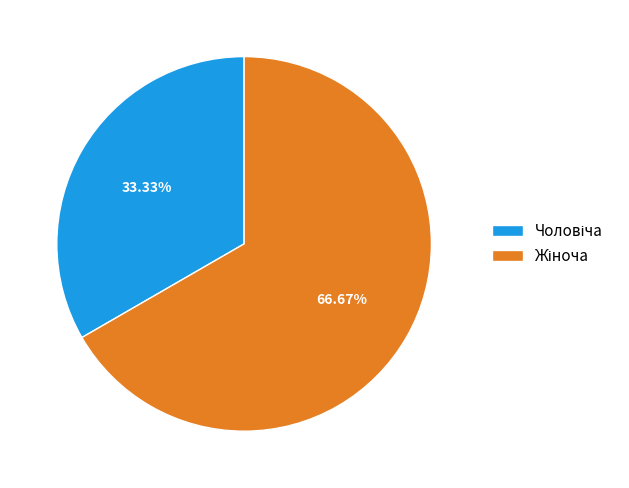

Does any single category account for the majority?

Yes